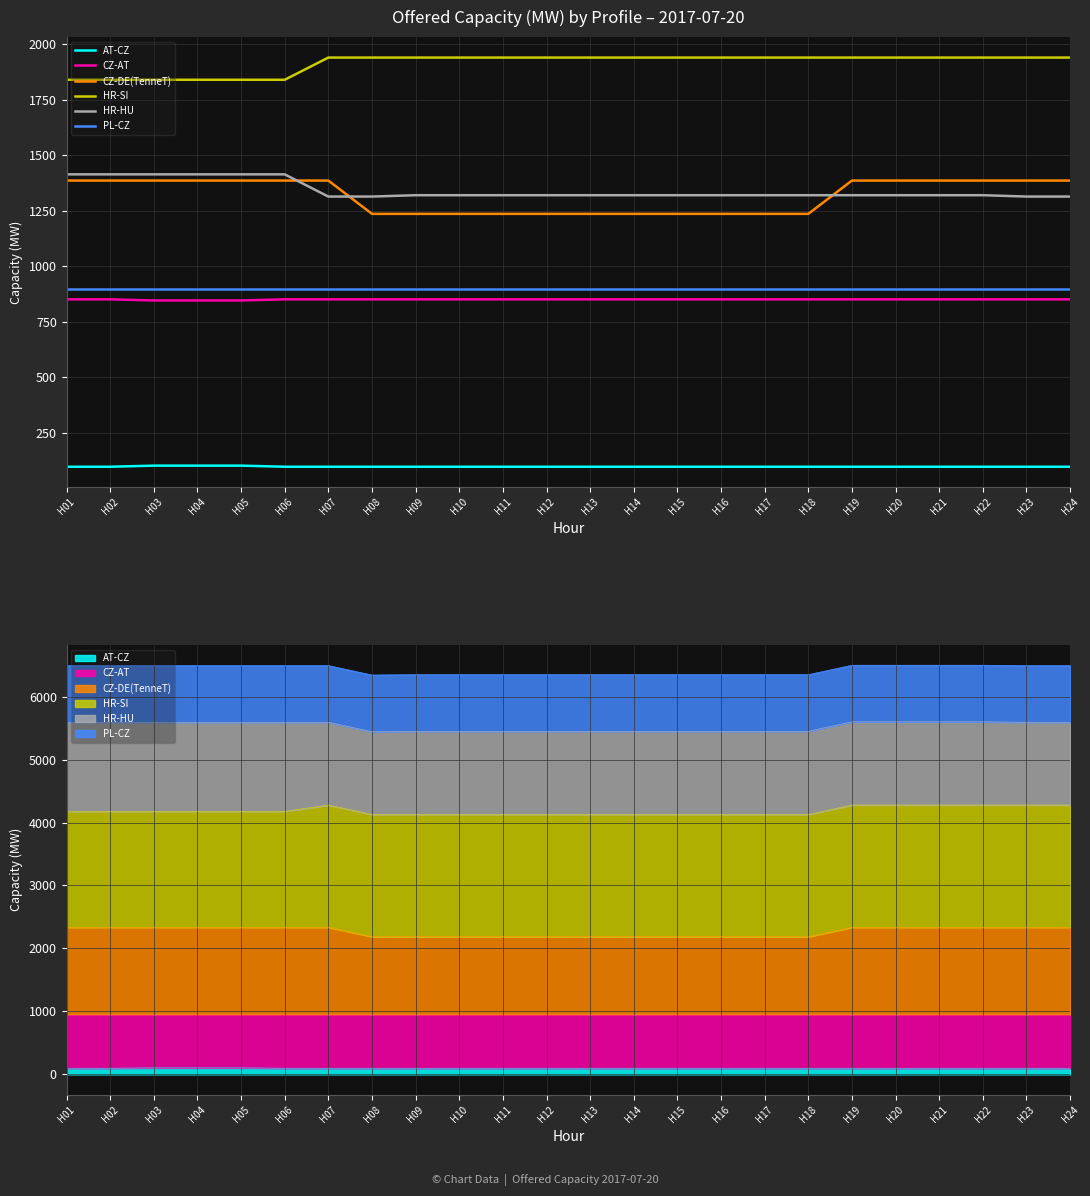

Which series has the widest spread of values?

CZ-DE(TenneT)